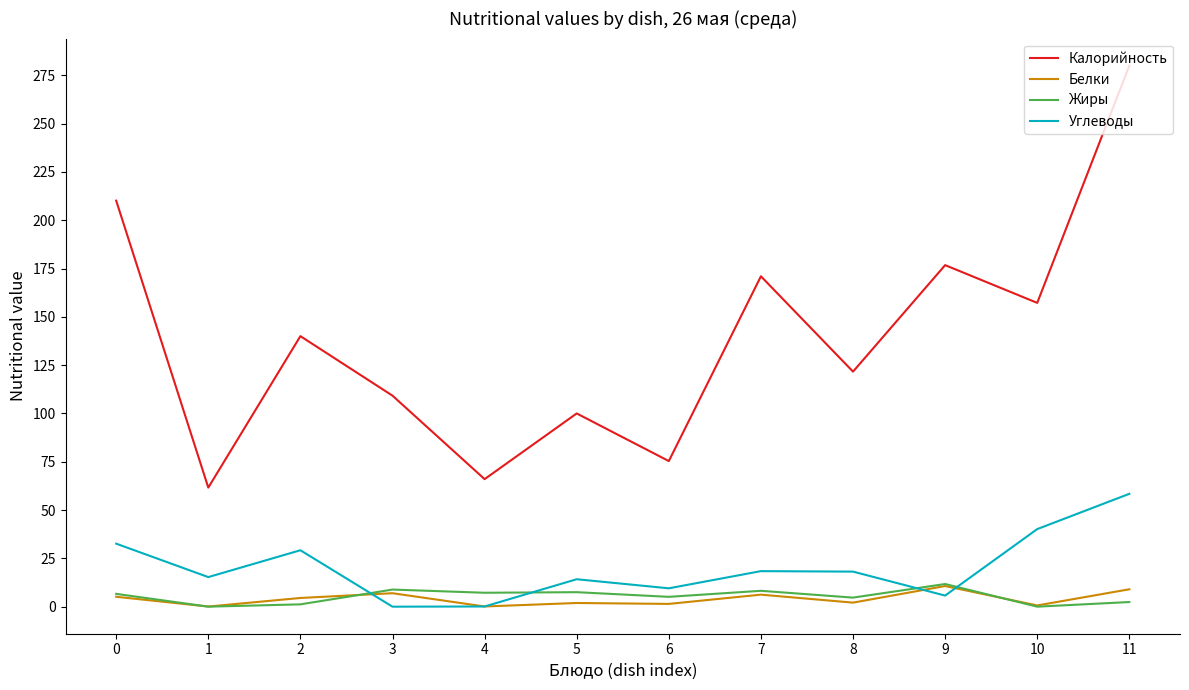

Between which two adjacent categories do Углеводы and Белки first intersect?

2 and 3